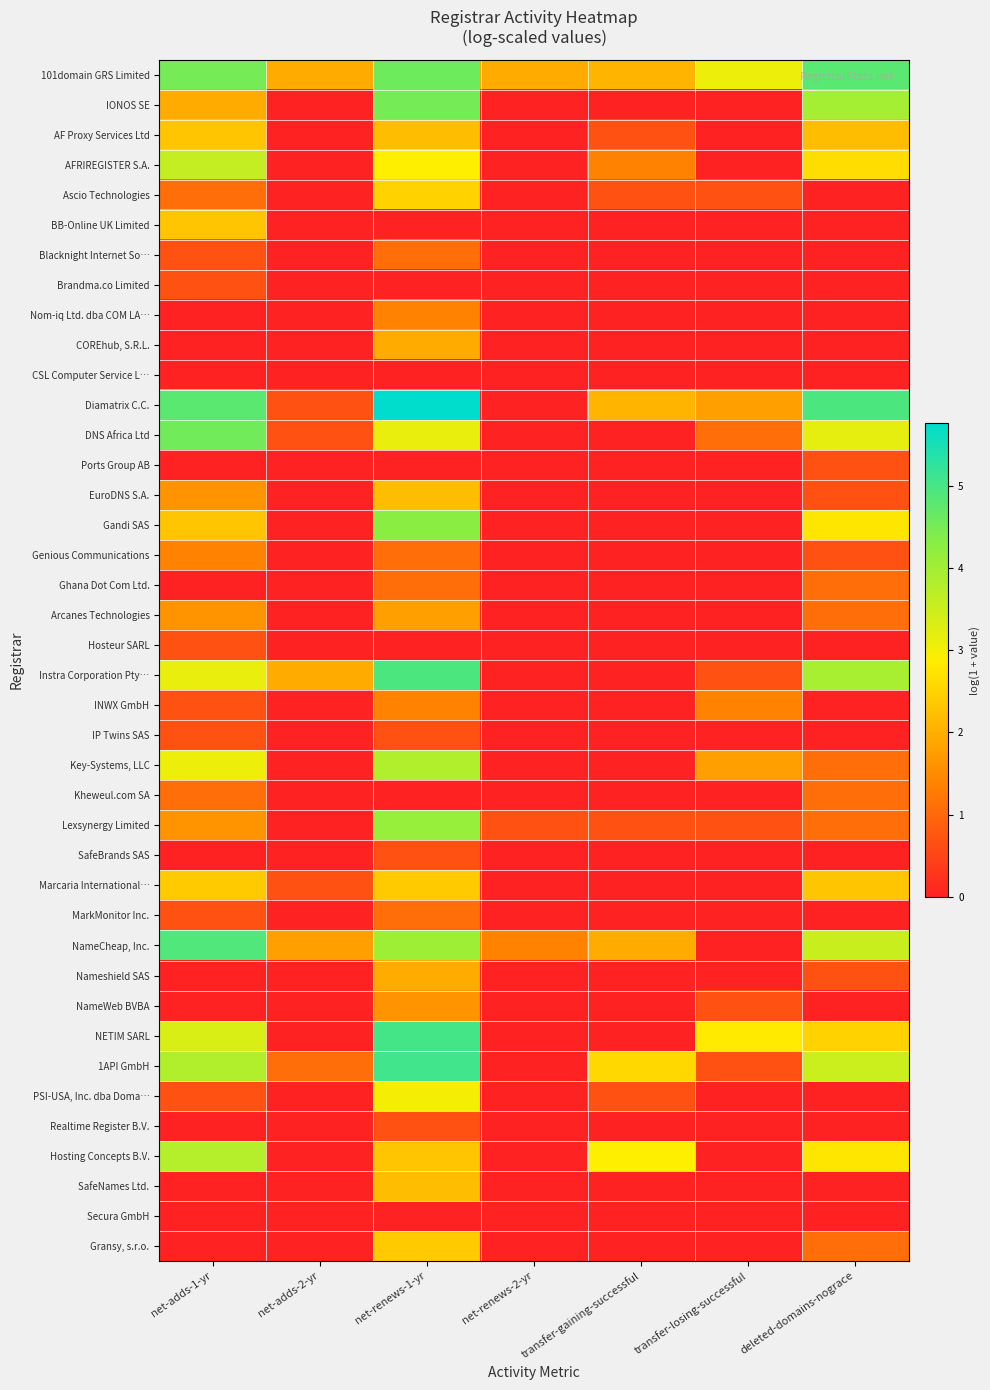

Reading left to right, list all the values displayed in this chart.

101domain GRS Limited: net-adds-1-yr=4.5	net-adds-2-yr=1.9	net-renews-1-yr=4.6	net-renews-2-yr=1.9	transfer-gaining-successful=2.1	transfer-losing-successful=3.1	deleted-domains-nograce=4.8
IONOS SE: net-adds-1-yr=1.9	net-adds-2-yr=0.0	net-renews-1-yr=4.5	net-renews-2-yr=0.0	transfer-gaining-successful=0.0	transfer-losing-successful=0.0	deleted-domains-nograce=4.0
AF Proxy Services Ltd: net-adds-1-yr=2.3	net-adds-2-yr=0.0	net-renews-1-yr=2.2	net-renews-2-yr=0.0	transfer-gaining-successful=0.7	transfer-losing-successful=0.0	deleted-domains-nograce=2.2
AFRIREGISTER S.A.: net-adds-1-yr=3.6	net-adds-2-yr=0.0	net-renews-1-yr=2.9	net-renews-2-yr=0.0	transfer-gaining-successful=1.4	transfer-losing-successful=0.0	deleted-domains-nograce=2.6
Ascio Technologies: net-adds-1-yr=1.1	net-adds-2-yr=0.0	net-renews-1-yr=2.5	net-renews-2-yr=0.0	transfer-gaining-successful=0.7	transfer-losing-successful=0.7	deleted-domains-nograce=0.0
BB-Online UK Limited: net-adds-1-yr=2.3	net-adds-2-yr=0.0	net-renews-1-yr=0.0	net-renews-2-yr=0.0	transfer-gaining-successful=0.0	transfer-losing-successful=0.0	deleted-domains-nograce=0.0
Blacknight Internet So…: net-adds-1-yr=0.7	net-adds-2-yr=0.0	net-renews-1-yr=1.1	net-renews-2-yr=0.0	transfer-gaining-successful=0.0	transfer-losing-successful=0.0	deleted-domains-nograce=0.0
Brandma.co Limited: net-adds-1-yr=0.7	net-adds-2-yr=0.0	net-renews-1-yr=0.0	net-renews-2-yr=0.0	transfer-gaining-successful=0.0	transfer-losing-successful=0.0	deleted-domains-nograce=0.0
Nom-iq Ltd. dba COM LA…: net-adds-1-yr=0.0	net-adds-2-yr=0.0	net-renews-1-yr=1.4	net-renews-2-yr=0.0	transfer-gaining-successful=0.0	transfer-losing-successful=0.0	deleted-domains-nograce=0.0
COREhub, S.R.L.: net-adds-1-yr=0.0	net-adds-2-yr=0.0	net-renews-1-yr=1.9	net-renews-2-yr=0.0	transfer-gaining-successful=0.0	transfer-losing-successful=0.0	deleted-domains-nograce=0.0
CSL Computer Service L…: net-adds-1-yr=0.0	net-adds-2-yr=0.0	net-renews-1-yr=0.0	net-renews-2-yr=0.0	transfer-gaining-successful=0.0	transfer-losing-successful=0.0	deleted-domains-nograce=0.0
Diamatrix C.C.: net-adds-1-yr=4.8	net-adds-2-yr=0.7	net-renews-1-yr=5.8	net-renews-2-yr=0.0	transfer-gaining-successful=2.1	transfer-losing-successful=1.8	deleted-domains-nograce=4.9
DNS Africa Ltd: net-adds-1-yr=4.6	net-adds-2-yr=0.7	net-renews-1-yr=3.1	net-renews-2-yr=0.0	transfer-gaining-successful=0.0	transfer-losing-successful=1.1	deleted-domains-nograce=3.2
Ports Group AB: net-adds-1-yr=0.0	net-adds-2-yr=0.0	net-renews-1-yr=0.0	net-renews-2-yr=0.0	transfer-gaining-successful=0.0	transfer-losing-successful=0.0	deleted-domains-nograce=0.7
EuroDNS S.A.: net-adds-1-yr=1.6	net-adds-2-yr=0.0	net-renews-1-yr=2.2	net-renews-2-yr=0.0	transfer-gaining-successful=0.0	transfer-losing-successful=0.0	deleted-domains-nograce=0.7
Gandi SAS: net-adds-1-yr=2.3	net-adds-2-yr=0.0	net-renews-1-yr=4.3	net-renews-2-yr=0.0	transfer-gaining-successful=0.0	transfer-losing-successful=0.0	deleted-domains-nograce=2.8
Genious Communications: net-adds-1-yr=1.4	net-adds-2-yr=0.0	net-renews-1-yr=1.1	net-renews-2-yr=0.0	transfer-gaining-successful=0.0	transfer-losing-successful=0.0	deleted-domains-nograce=0.7
Ghana Dot Com Ltd.: net-adds-1-yr=0.0	net-adds-2-yr=0.0	net-renews-1-yr=1.1	net-renews-2-yr=0.0	transfer-gaining-successful=0.0	transfer-losing-successful=0.0	deleted-domains-nograce=1.1
Arcanes Technologies: net-adds-1-yr=1.6	net-adds-2-yr=0.0	net-renews-1-yr=1.8	net-renews-2-yr=0.0	transfer-gaining-successful=0.0	transfer-losing-successful=0.0	deleted-domains-nograce=1.1
Hosteur SARL: net-adds-1-yr=0.7	net-adds-2-yr=0.0	net-renews-1-yr=0.0	net-renews-2-yr=0.0	transfer-gaining-successful=0.0	transfer-losing-successful=0.0	deleted-domains-nograce=0.0
Instra Corporation Pty…: net-adds-1-yr=3.1	net-adds-2-yr=1.9	net-renews-1-yr=4.9	net-renews-2-yr=0.0	transfer-gaining-successful=0.0	transfer-losing-successful=0.7	deleted-domains-nograce=3.9
INWX GmbH: net-adds-1-yr=0.7	net-adds-2-yr=0.0	net-renews-1-yr=1.4	net-renews-2-yr=0.0	transfer-gaining-successful=0.0	transfer-losing-successful=1.4	deleted-domains-nograce=0.0
IP Twins SAS: net-adds-1-yr=0.7	net-adds-2-yr=0.0	net-renews-1-yr=0.7	net-renews-2-yr=0.0	transfer-gaining-successful=0.0	transfer-losing-successful=0.0	deleted-domains-nograce=0.0
Key-Systems, LLC: net-adds-1-yr=3.1	net-adds-2-yr=0.0	net-renews-1-yr=3.8	net-renews-2-yr=0.0	transfer-gaining-successful=0.0	transfer-losing-successful=1.8	deleted-domains-nograce=1.1
Kheweul.com SA: net-adds-1-yr=1.1	net-adds-2-yr=0.0	net-renews-1-yr=0.0	net-renews-2-yr=0.0	transfer-gaining-successful=0.0	transfer-losing-successful=0.0	deleted-domains-nograce=1.1
Lexsynergy Limited: net-adds-1-yr=1.6	net-adds-2-yr=0.0	net-renews-1-yr=4.1	net-renews-2-yr=0.7	transfer-gaining-successful=0.7	transfer-losing-successful=0.7	deleted-domains-nograce=1.1
SafeBrands SAS: net-adds-1-yr=0.0	net-adds-2-yr=0.0	net-renews-1-yr=0.7	net-renews-2-yr=0.0	transfer-gaining-successful=0.0	transfer-losing-successful=0.0	deleted-domains-nograce=0.0
Marcaria International…: net-adds-1-yr=2.4	net-adds-2-yr=0.7	net-renews-1-yr=2.4	net-renews-2-yr=0.0	transfer-gaining-successful=0.0	transfer-losing-successful=0.0	deleted-domains-nograce=2.3
MarkMonitor Inc.: net-adds-1-yr=0.7	net-adds-2-yr=0.0	net-renews-1-yr=1.1	net-renews-2-yr=0.0	transfer-gaining-successful=0.0	transfer-losing-successful=0.0	deleted-domains-nograce=0.0
NameCheap, Inc.: net-adds-1-yr=4.9	net-adds-2-yr=1.8	net-renews-1-yr=4.0	net-renews-2-yr=1.4	transfer-gaining-successful=1.9	transfer-losing-successful=0.0	deleted-domains-nograce=3.5
Nameshield SAS: net-adds-1-yr=0.0	net-adds-2-yr=0.0	net-renews-1-yr=1.9	net-renews-2-yr=0.0	transfer-gaining-successful=0.0	transfer-losing-successful=0.0	deleted-domains-nograce=0.7
NameWeb BVBA: net-adds-1-yr=0.0	net-adds-2-yr=0.0	net-renews-1-yr=1.6	net-renews-2-yr=0.0	transfer-gaining-successful=0.0	transfer-losing-successful=0.7	deleted-domains-nograce=0.0
NETIM SARL: net-adds-1-yr=3.3	net-adds-2-yr=0.0	net-renews-1-yr=5.0	net-renews-2-yr=0.0	transfer-gaining-successful=0.0	transfer-losing-successful=2.8	deleted-domains-nograce=2.5
1API GmbH: net-adds-1-yr=3.8	net-adds-2-yr=1.1	net-renews-1-yr=5.1	net-renews-2-yr=0.0	transfer-gaining-successful=2.6	transfer-losing-successful=0.7	deleted-domains-nograce=3.5
PSI-USA, Inc. dba Doma…: net-adds-1-yr=0.7	net-adds-2-yr=0.0	net-renews-1-yr=3.0	net-renews-2-yr=0.0	transfer-gaining-successful=0.7	transfer-losing-successful=0.0	deleted-domains-nograce=0.0
Realtime Register B.V.: net-adds-1-yr=0.0	net-adds-2-yr=0.0	net-renews-1-yr=0.7	net-renews-2-yr=0.0	transfer-gaining-successful=0.0	transfer-losing-successful=0.0	deleted-domains-nograce=0.0
Hosting Concepts B.V.: net-adds-1-yr=3.8	net-adds-2-yr=0.0	net-renews-1-yr=2.3	net-renews-2-yr=0.0	transfer-gaining-successful=2.9	transfer-losing-successful=0.0	deleted-domains-nograce=2.8
SafeNames Ltd.: net-adds-1-yr=0.0	net-adds-2-yr=0.0	net-renews-1-yr=2.2	net-renews-2-yr=0.0	transfer-gaining-successful=0.0	transfer-losing-successful=0.0	deleted-domains-nograce=0.0
Secura GmbH: net-adds-1-yr=0.0	net-adds-2-yr=0.0	net-renews-1-yr=0.0	net-renews-2-yr=0.0	transfer-gaining-successful=0.0	transfer-losing-successful=0.0	deleted-domains-nograce=0.0
Gransy, s.r.o.: net-adds-1-yr=0.0	net-adds-2-yr=0.0	net-renews-1-yr=2.4	net-renews-2-yr=0.0	transfer-gaining-successful=0.0	transfer-losing-successful=0.0	deleted-domains-nograce=1.1